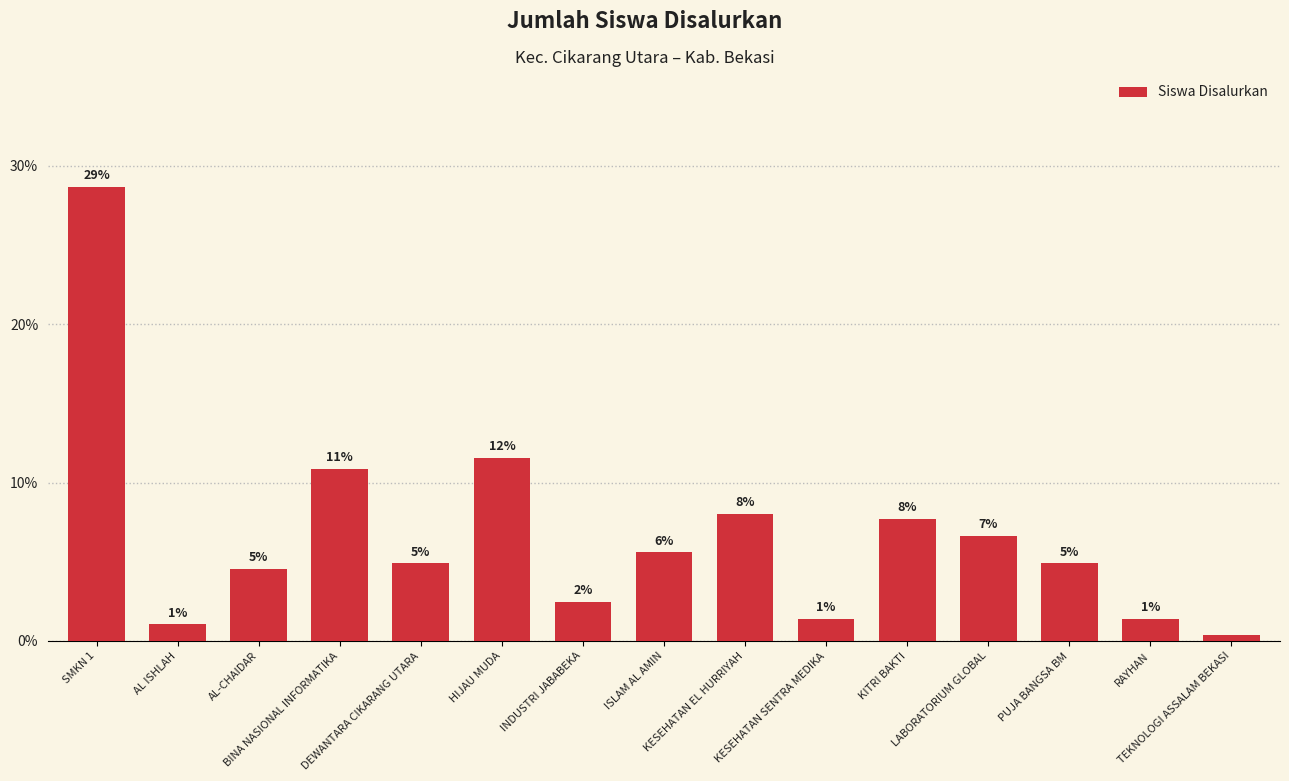

Reading right to left, extract all data points from this chart.

0.3	1.4	4.9	6.6	7.7	1.4	8.0	5.6	2.4	11.5	4.9	10.8	4.5	1.0	28.7